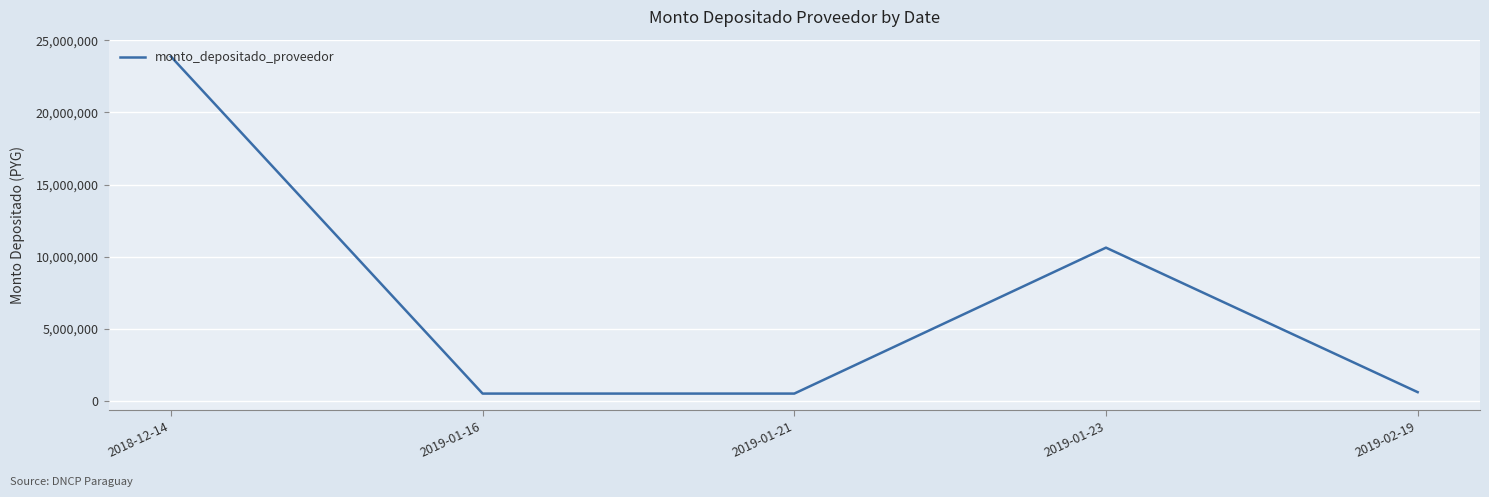

What is the greatest value displayed?

23880887